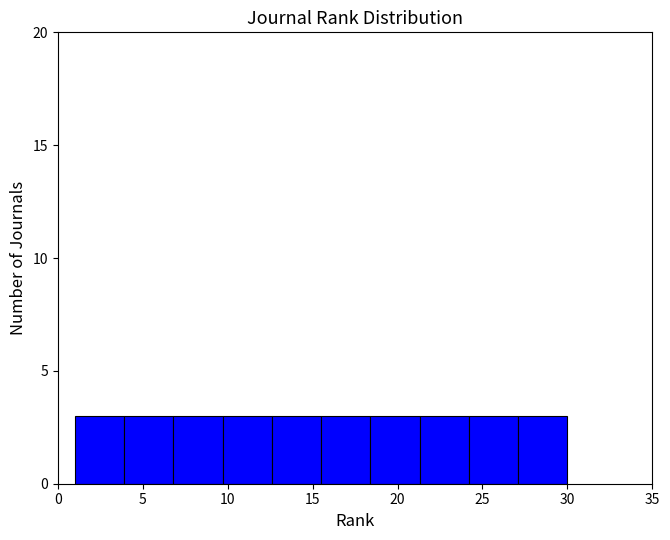

Reading left to right, transcribe this chart: for each bar, give the range it covers on the x-axis and its height. Neither the bar edges nor the heights are printed on the chart, so give them approximately, as read against the axes.

1.0 to 3.9: 3
3.9 to 6.8: 3
6.8 to 9.7: 3
9.7 to 12.6: 3
12.6 to 15.5: 3
15.5 to 18.4: 3
18.4 to 21.3: 3
21.3 to 24.2: 3
24.2 to 27.1: 3
27.1 to 30.0: 3